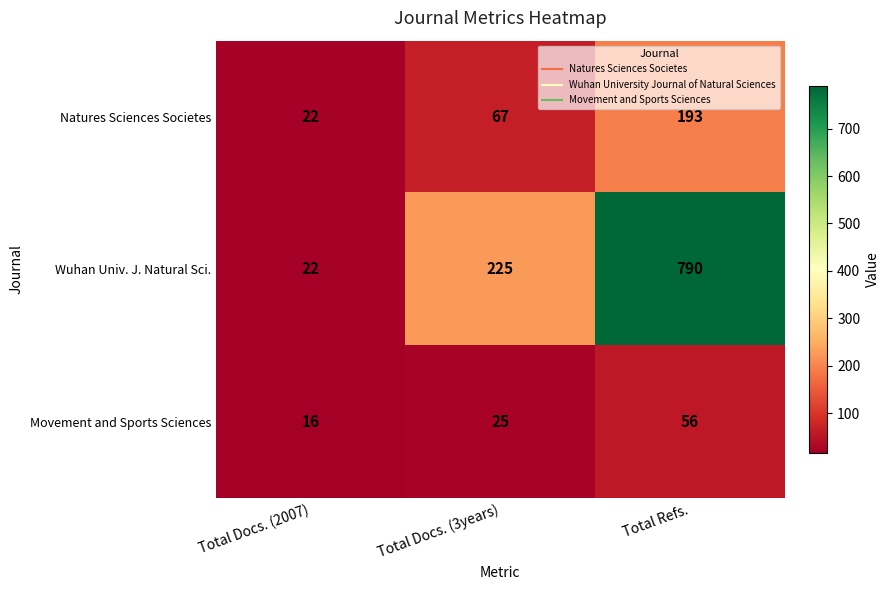

At which category does the chart reach its peak across all series?

Total Refs.